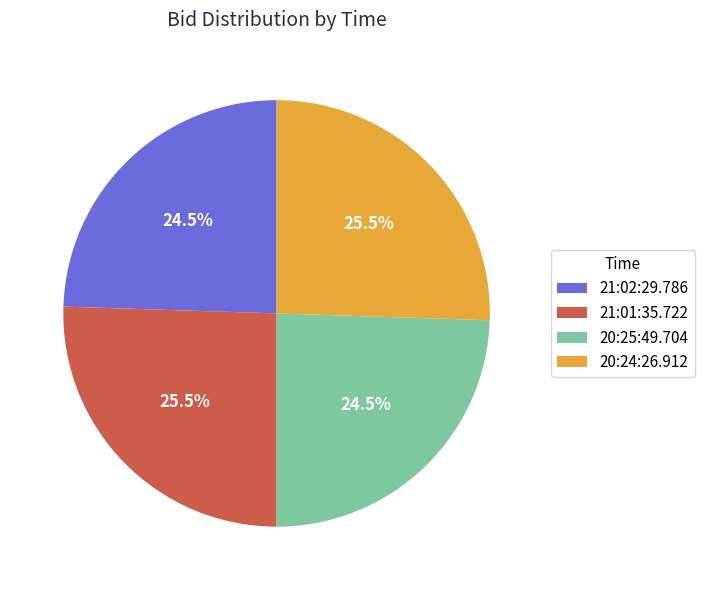

Is there a majority slice in this chart?

No